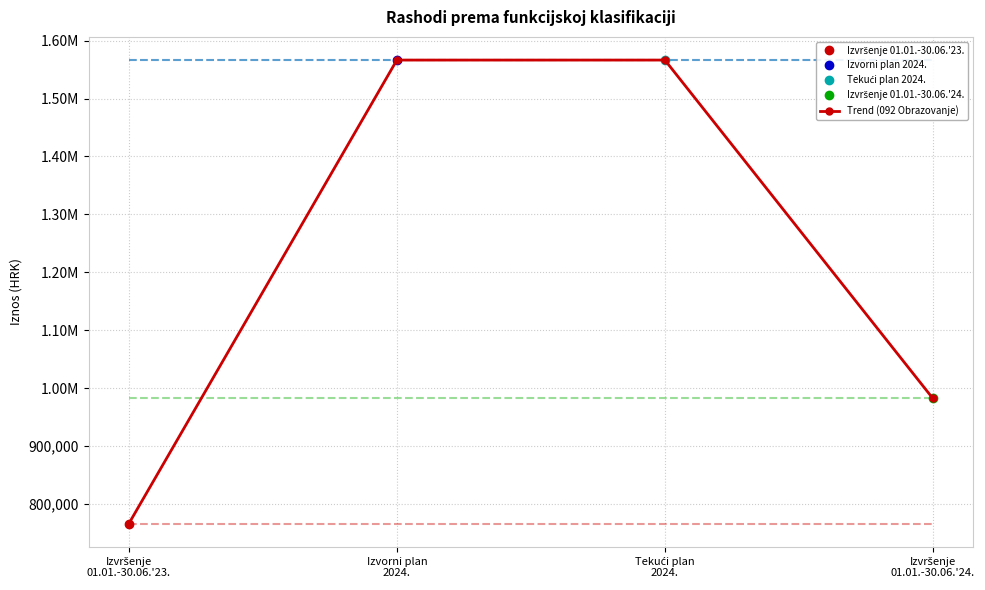

What is the ratio of the value at Izvršenje
01.01.-30.06.'23. to the value at Izvorni plan
2024.?

0.5